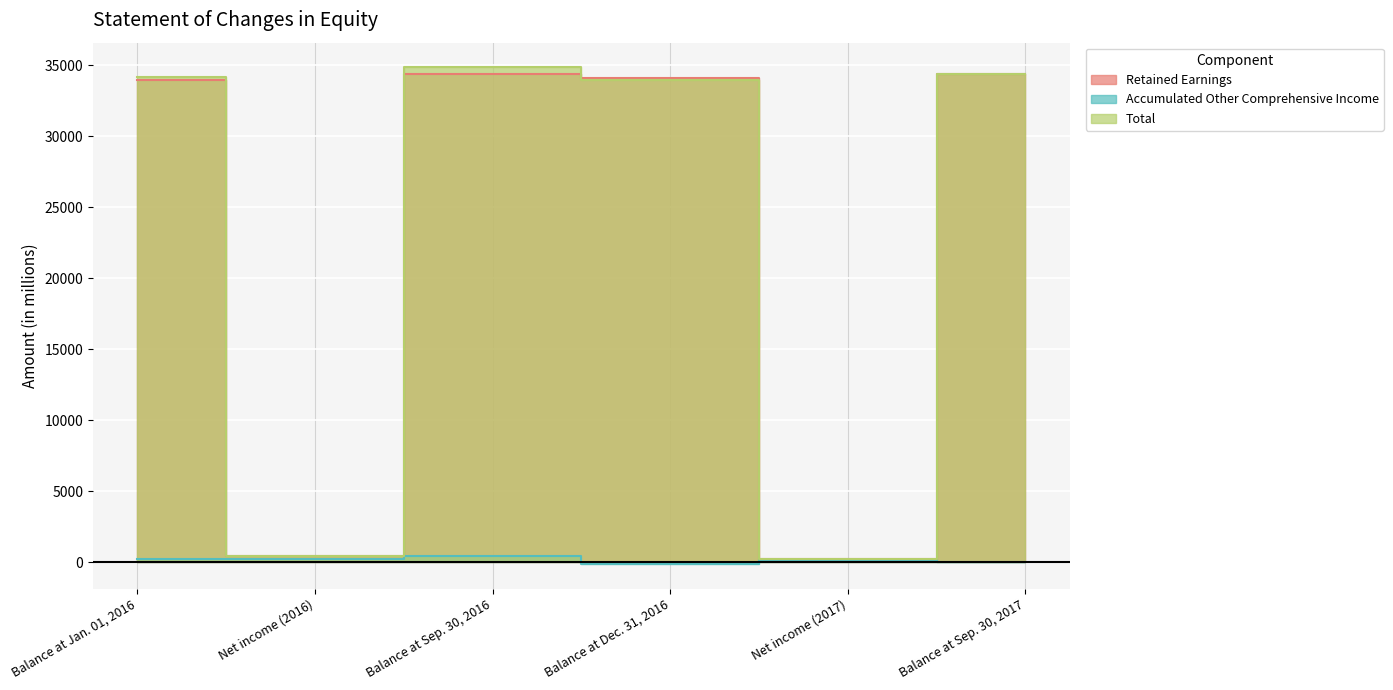

What is the value of the Retained Earnings point at the 5th from the left?

231